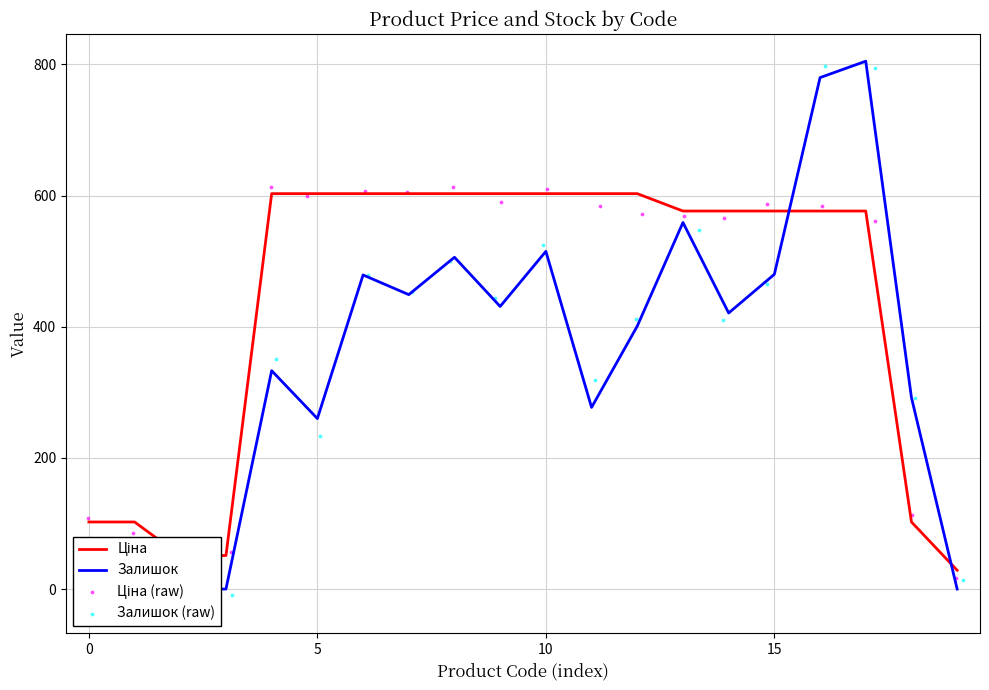

Which series contains the highest Y value?

Залишок